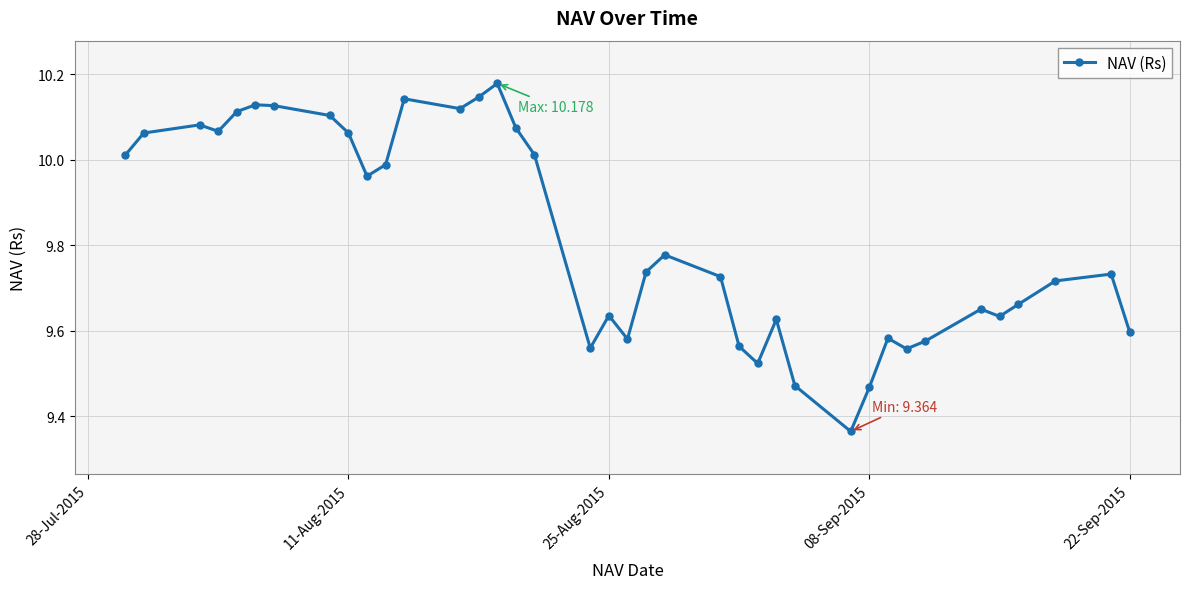

What is the sum of all values?

373.1